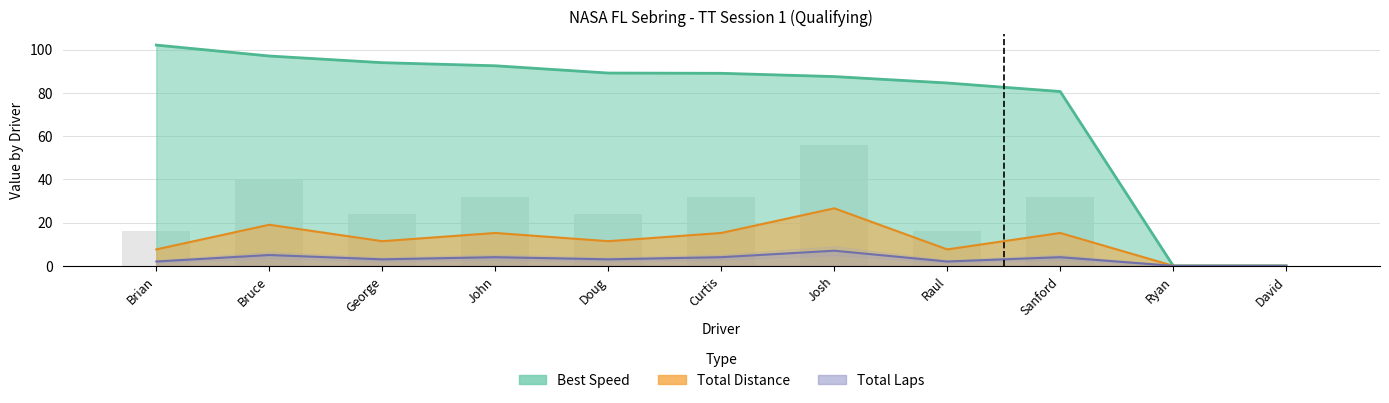

What is the sum of the Best Speed values at David and John?

92.5